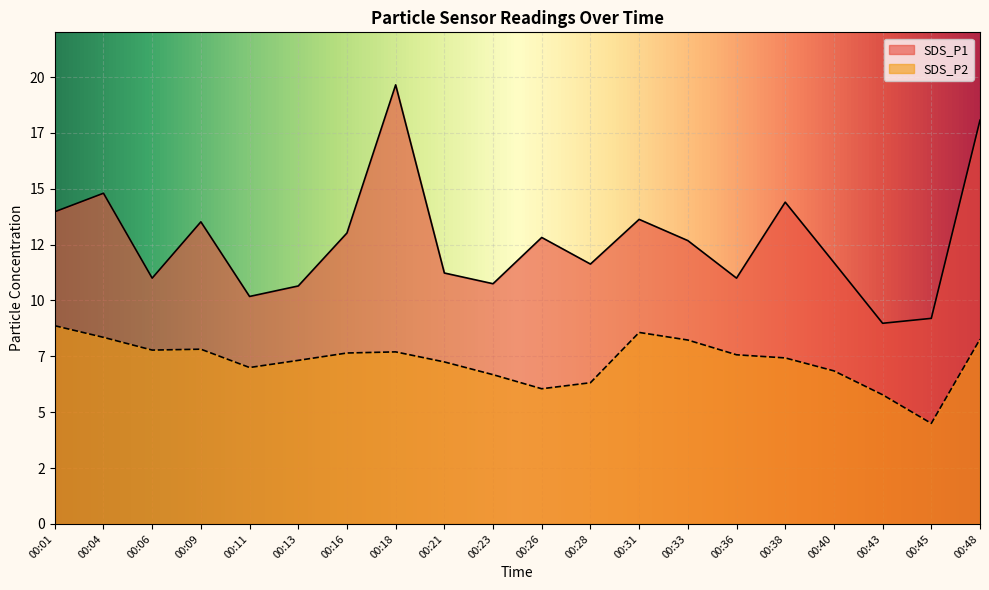

How many categories are shown in the chart?

20